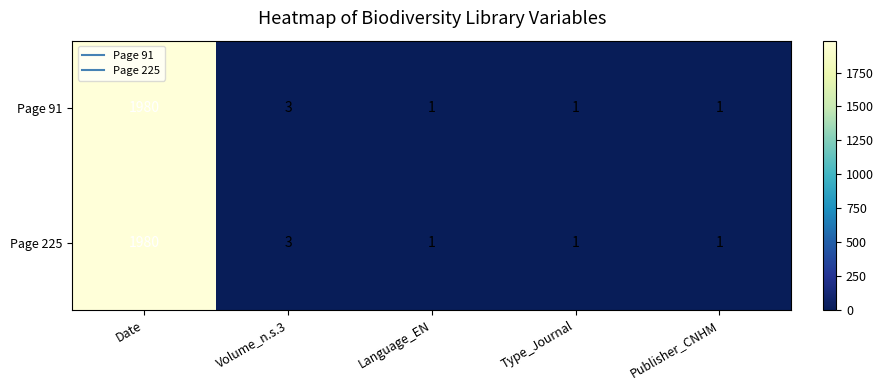

What value does the Page 91 series have at Volume_n.s.3?

3